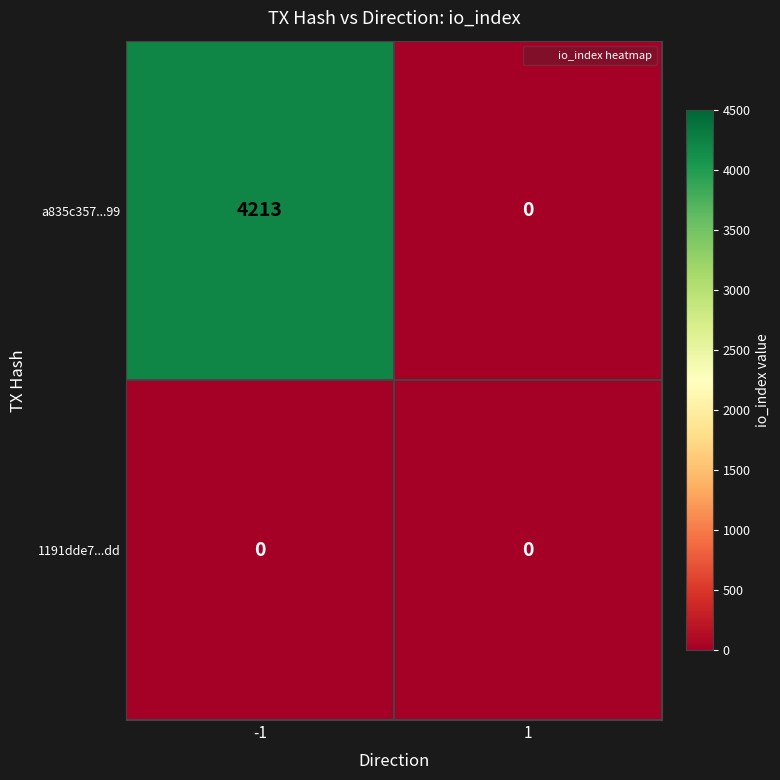

Rank the series by their average value, from highest to lowest.

a835c357...99, 1191dde7...dd